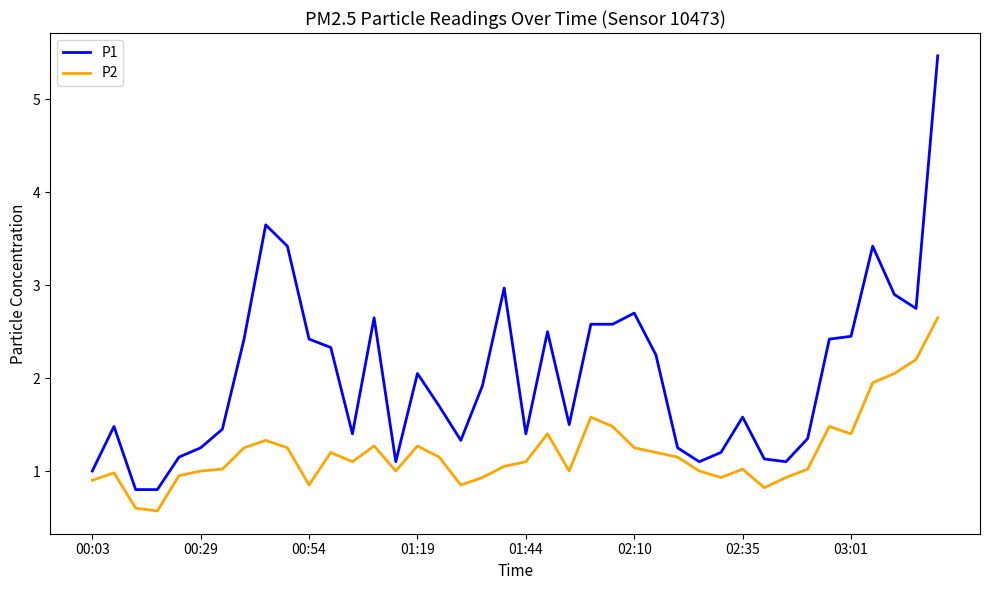

How many distinct data groups are displayed?

2